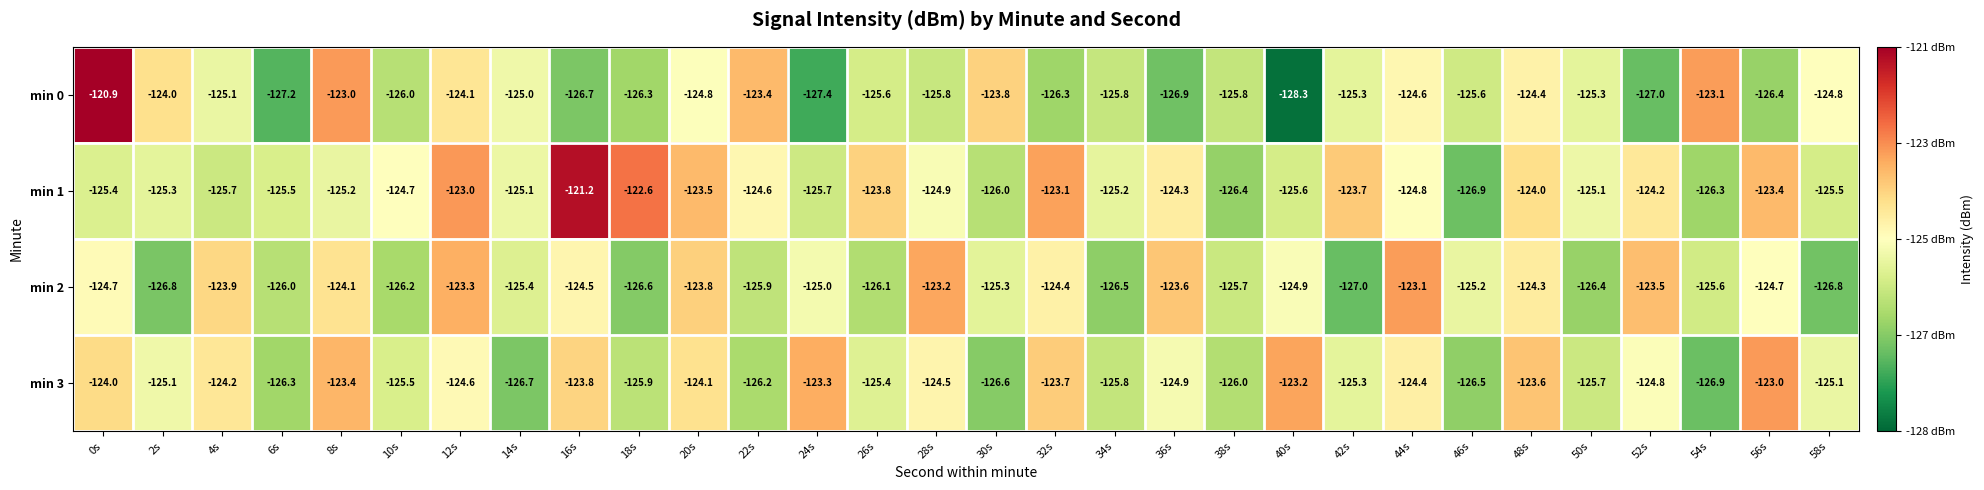

Which series has the largest total across all categories?

min 1